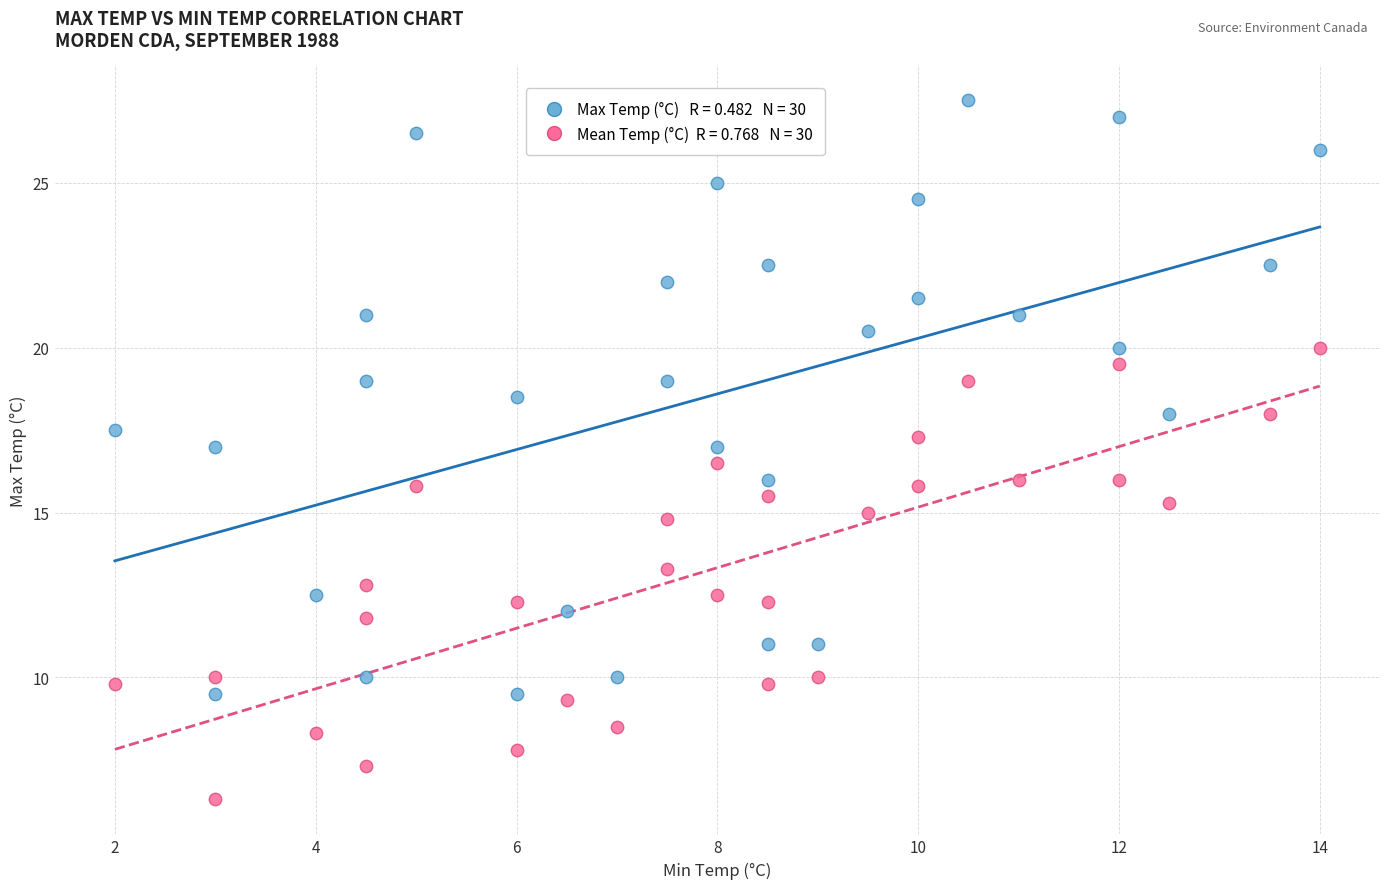

Across all data points, what is the range of X values (max minus min)?

12.0